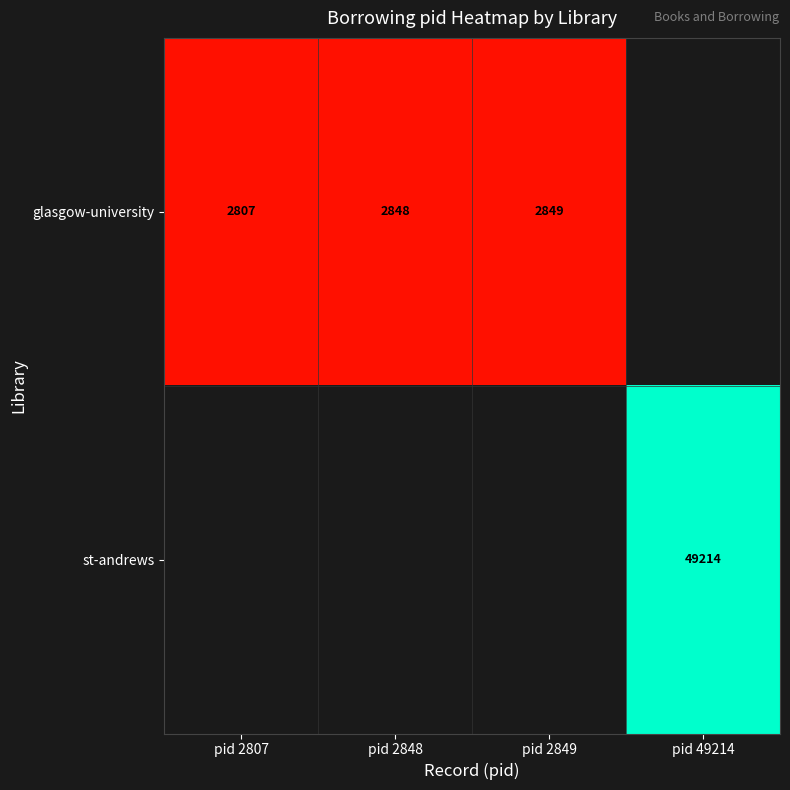

Which has a higher value, pid 2848 or pid 49214?

pid 49214